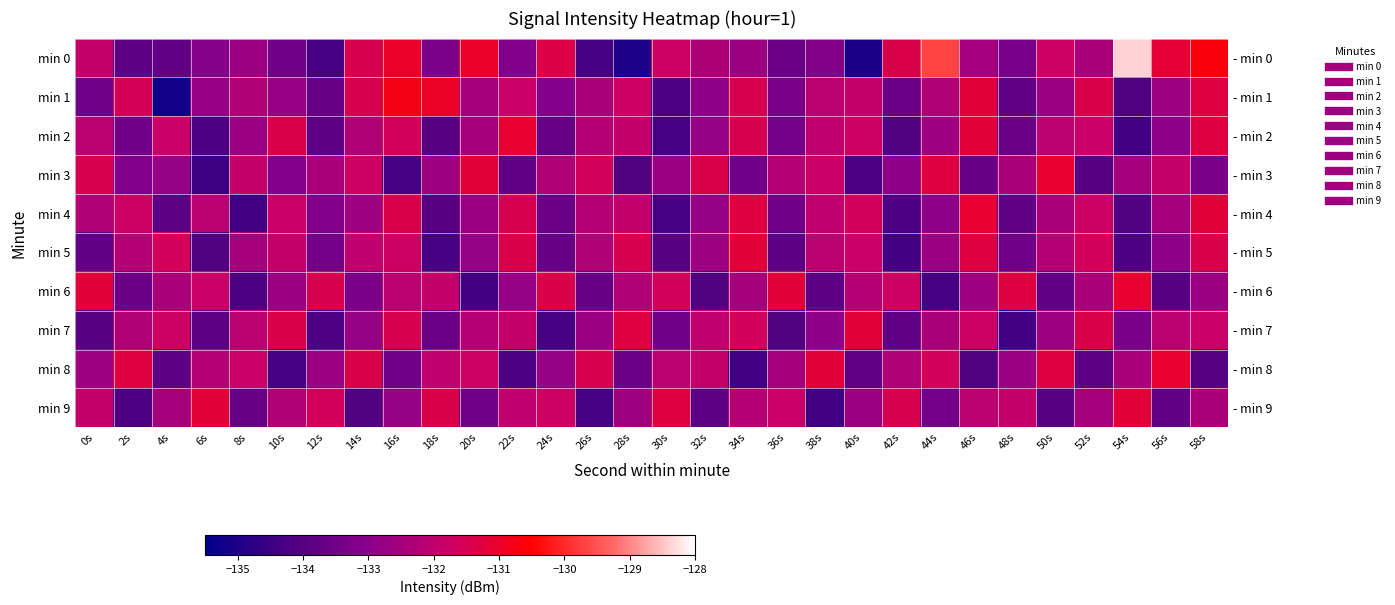

Read the min 8 value at 54s.

-132.4